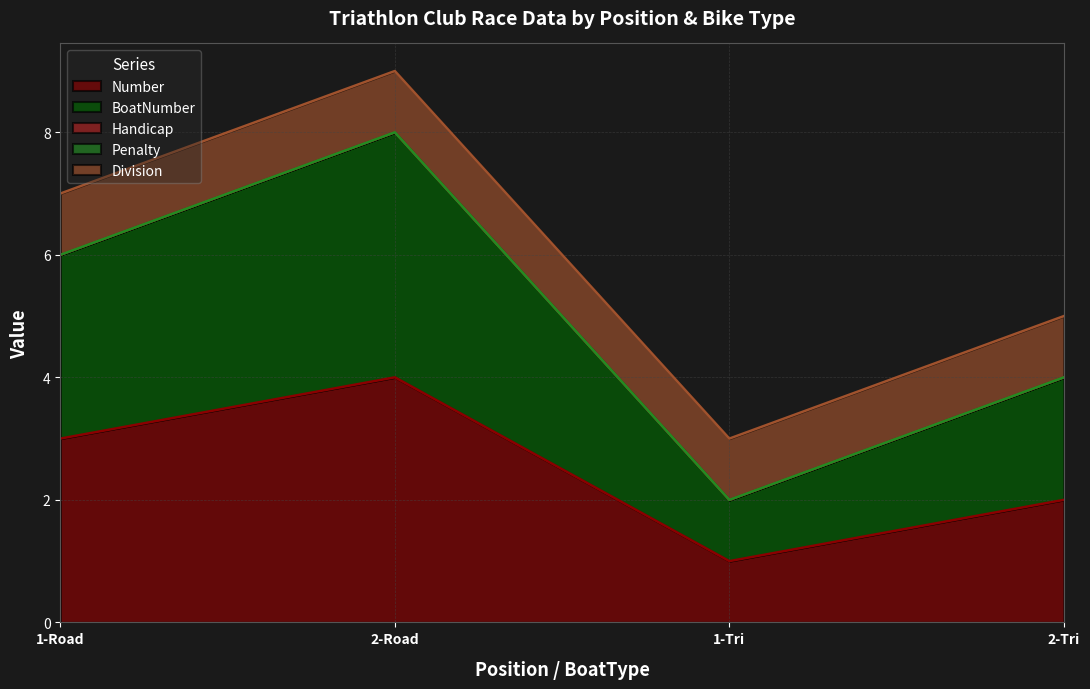

Between 2-Road and 2-Tri, which series saw the biggest shift?

Number